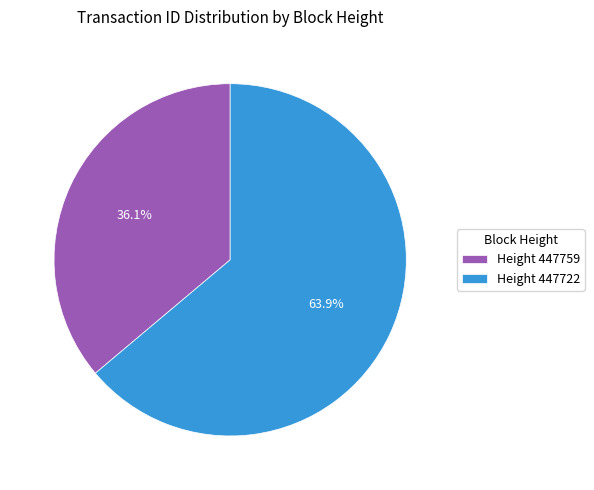

Rank the categories by value from lowest to highest.

Height 447759, Height 447722